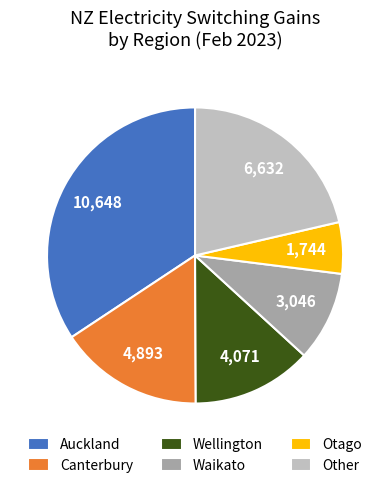

What is the smallest slice in the pie chart?

Otago